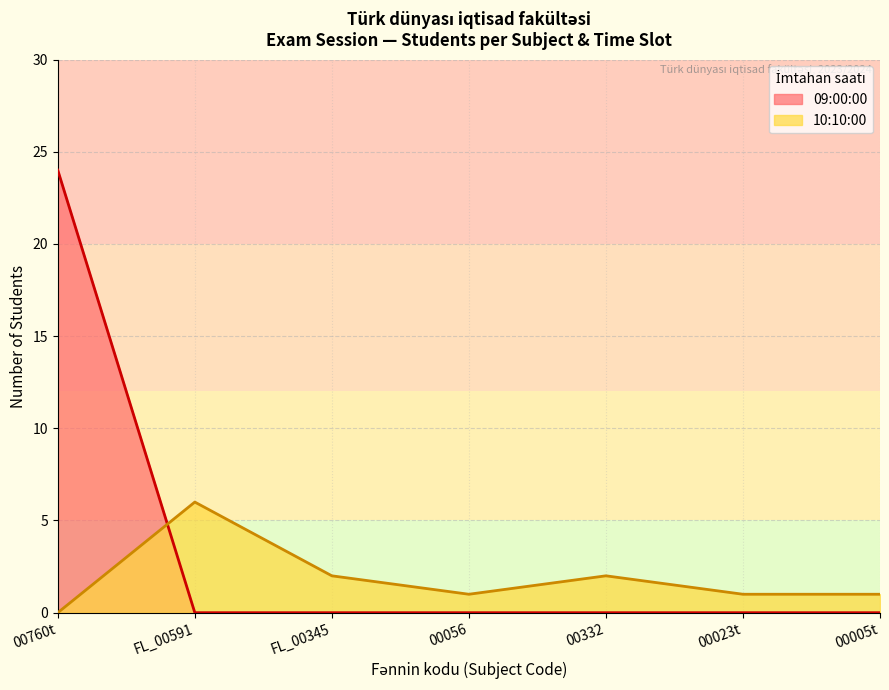

Does the chart display data point markers on the line(s)?

No